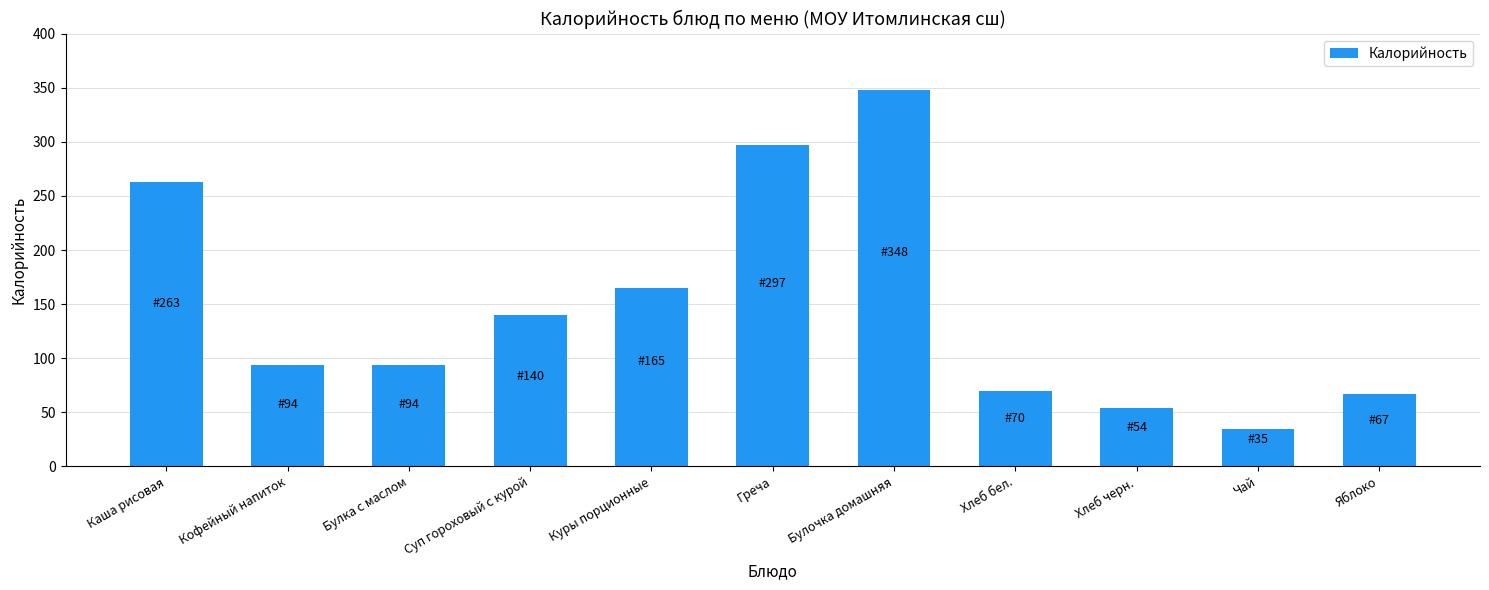

What is the value of the 2nd bar from the left?

94